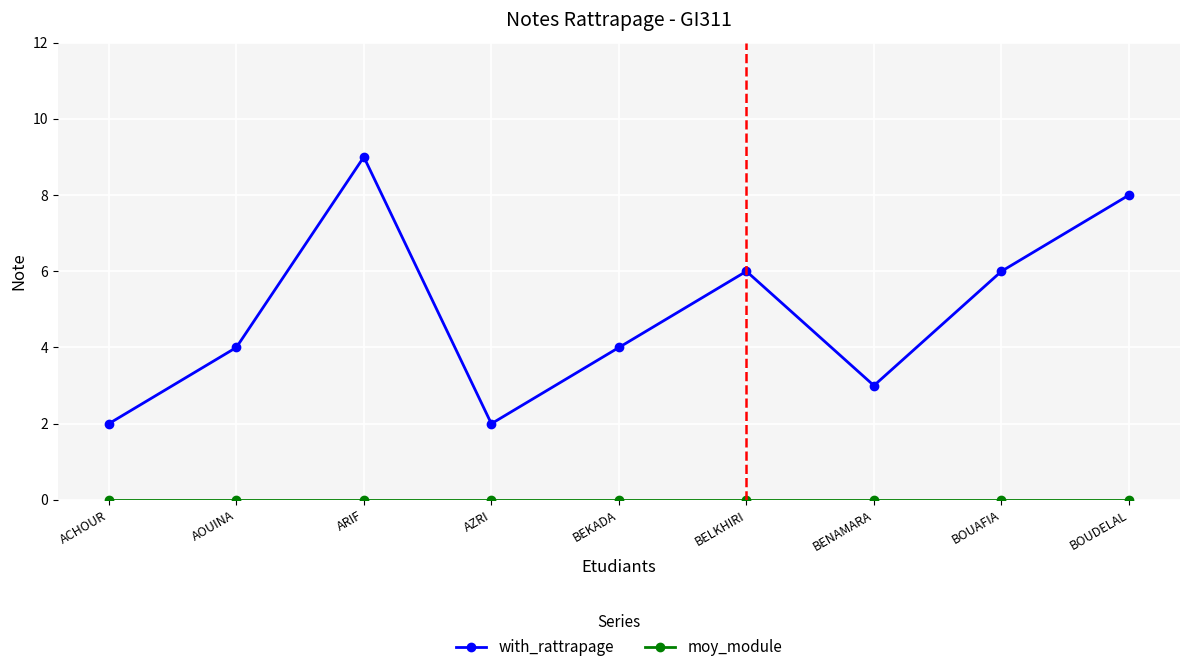

What is the total value across all series at BEKADA?

4